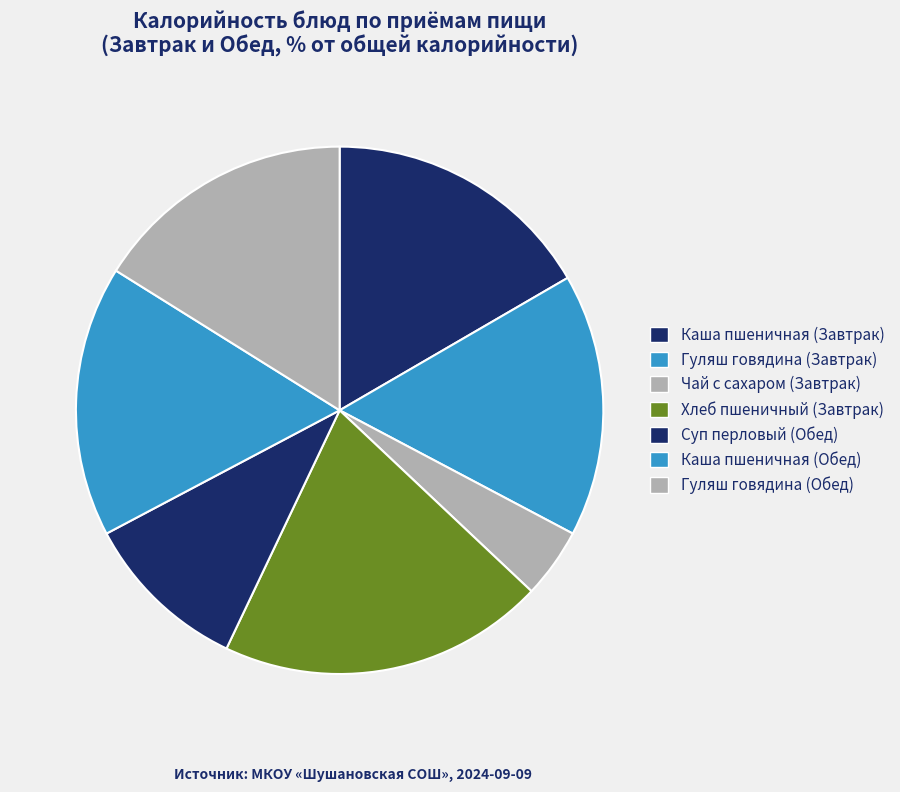

Is there a majority slice in this chart?

No